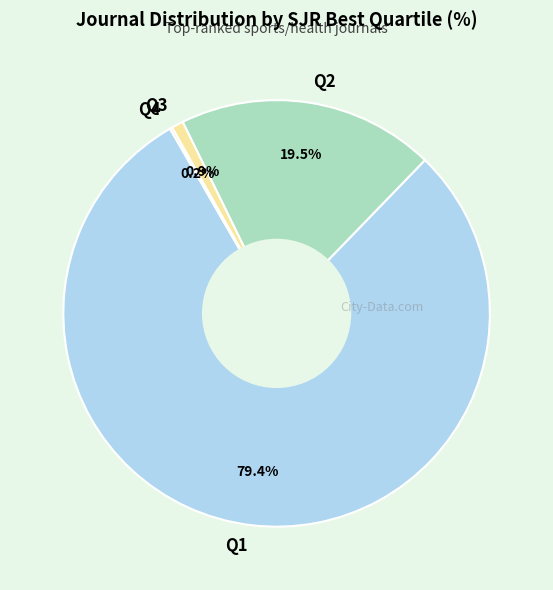

True or false: Q2 accounts for 5% of the total.

False